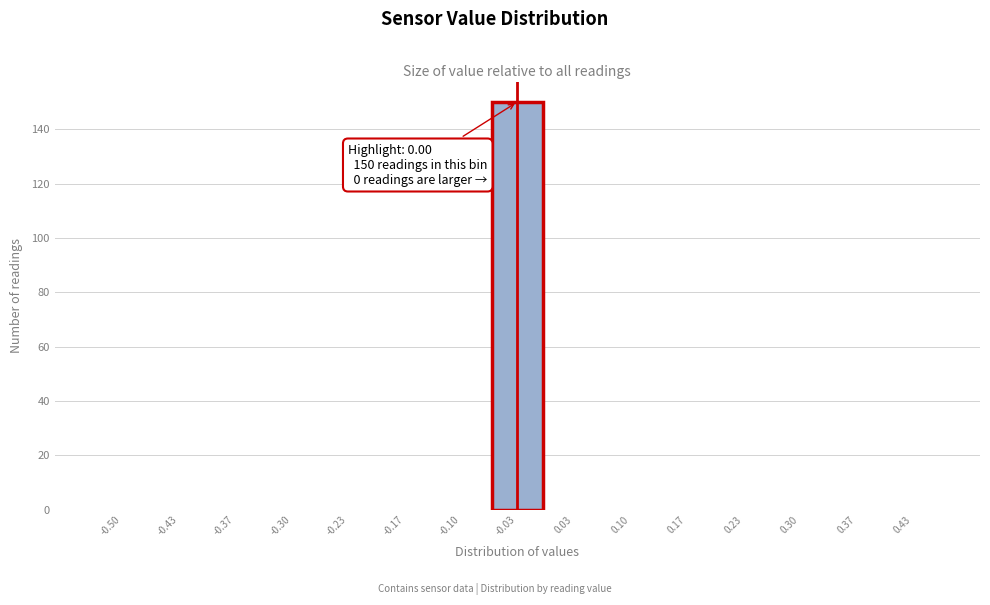

Reading left to right, list all the values displayed in this chart.

-0.50=0	-0.43=0	-0.37=0	-0.30=0	-0.23=0	-0.17=0	-0.10=0	-0.03=150	0.03=0	0.10=0	0.17=0	0.23=0	0.30=0	0.37=0	0.43=0